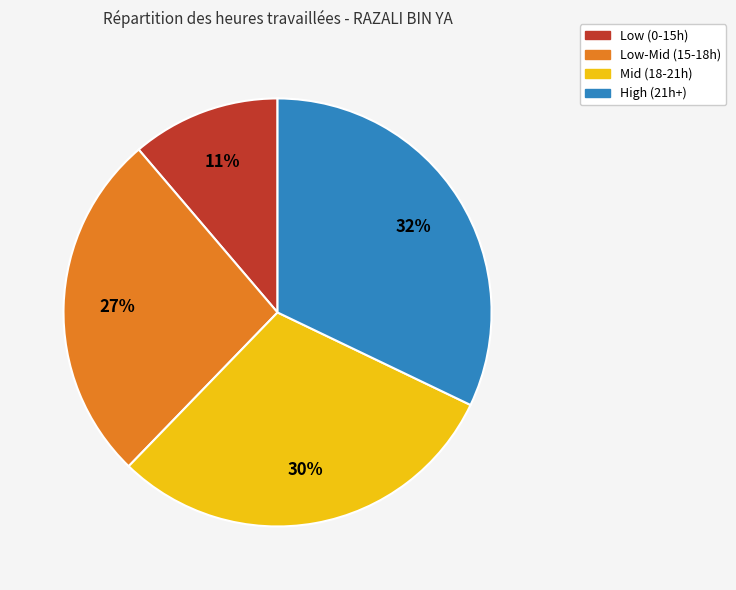

Does any single category account for the majority?

No